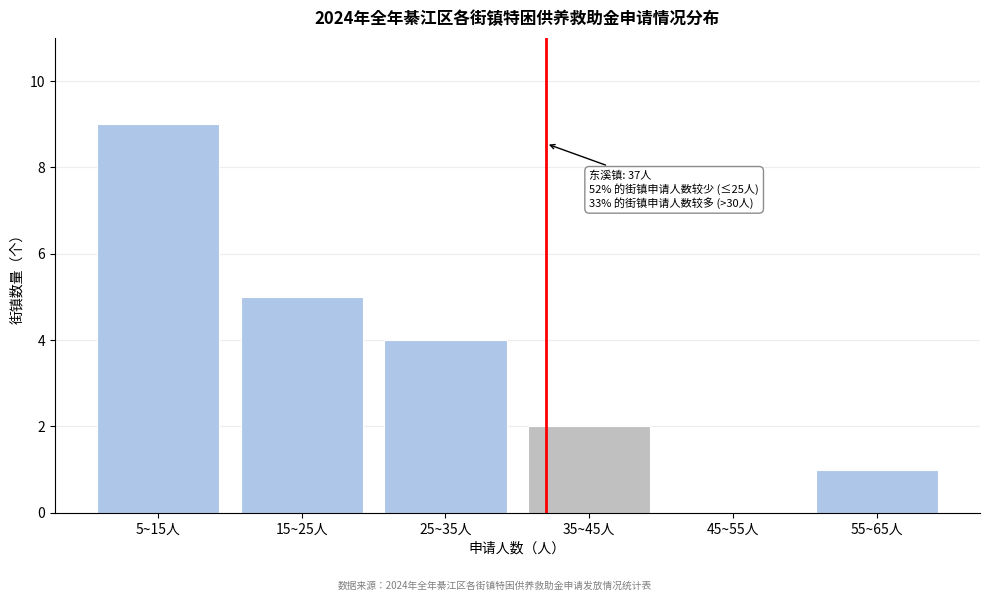

Reading left to right, transcribe all the data shown in this chart.

5~15人=9	15~25人=5	25~35人=4	35~45人=2	45~55人=0	55~65人=1